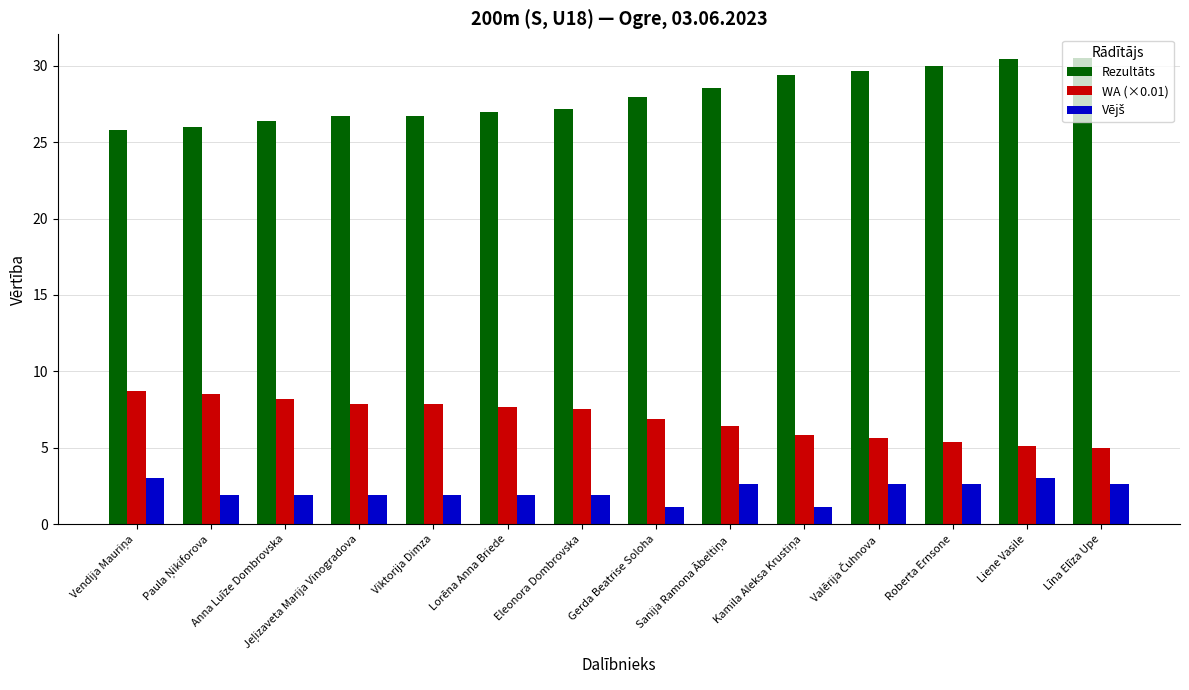

What is the spread (max minus min) of values at Eleonora Dombrovska?

25.3